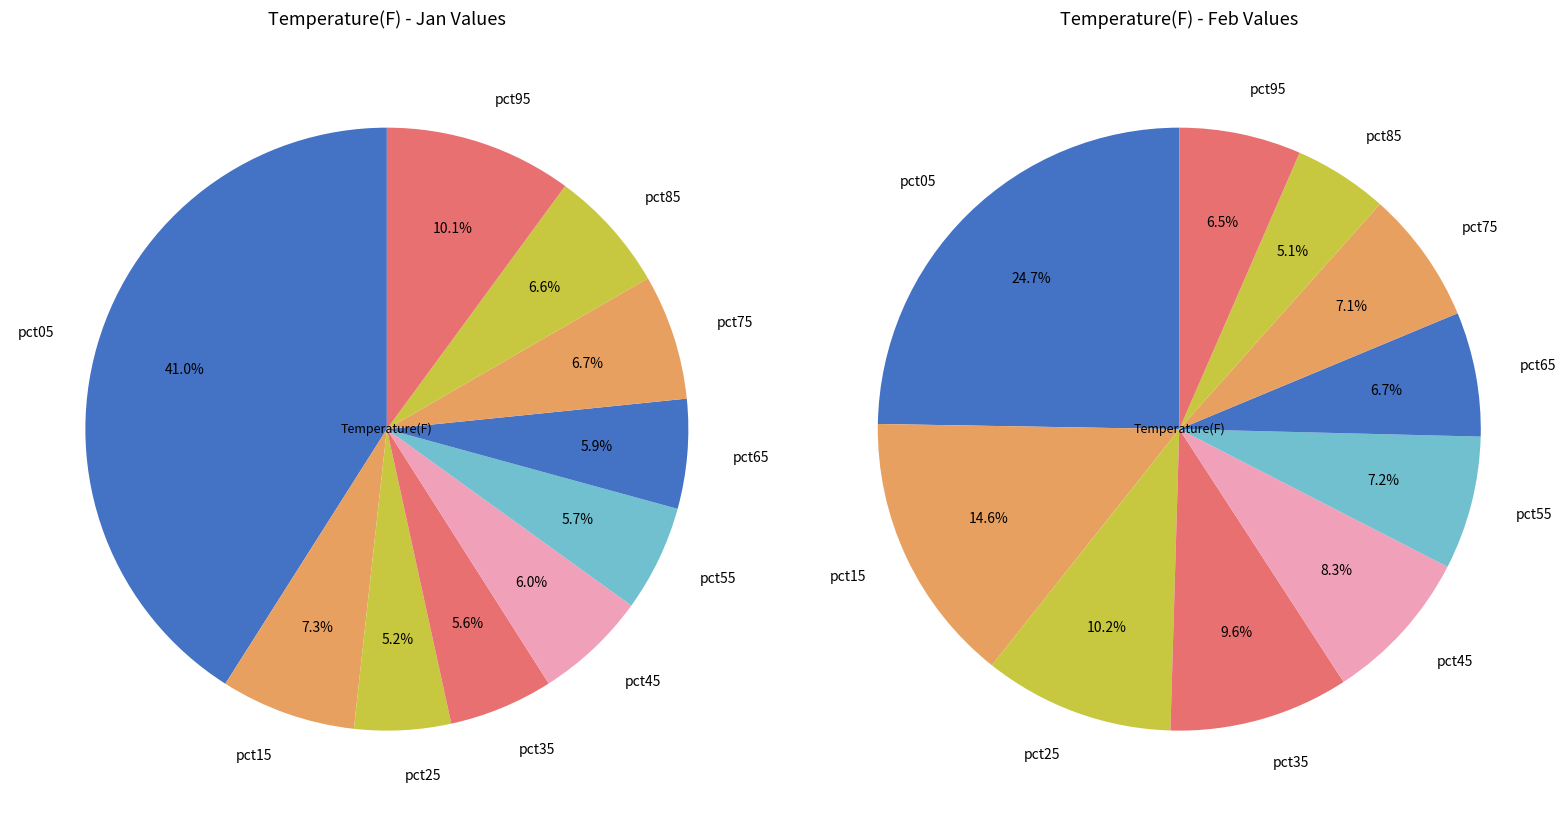

To the nearest percent, what is the difference between the 9 and 8 slice percentages?

3%